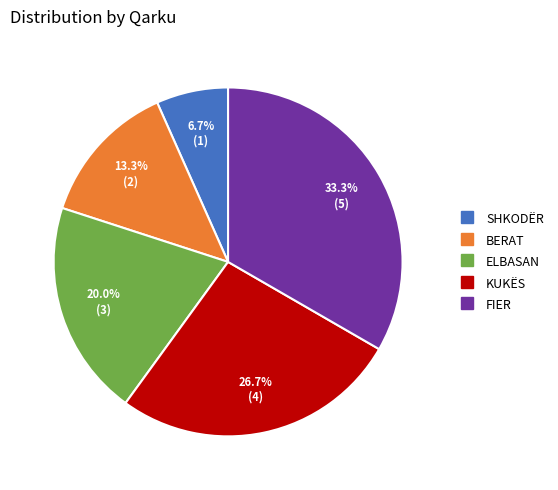

Which slice is the largest?

FIER